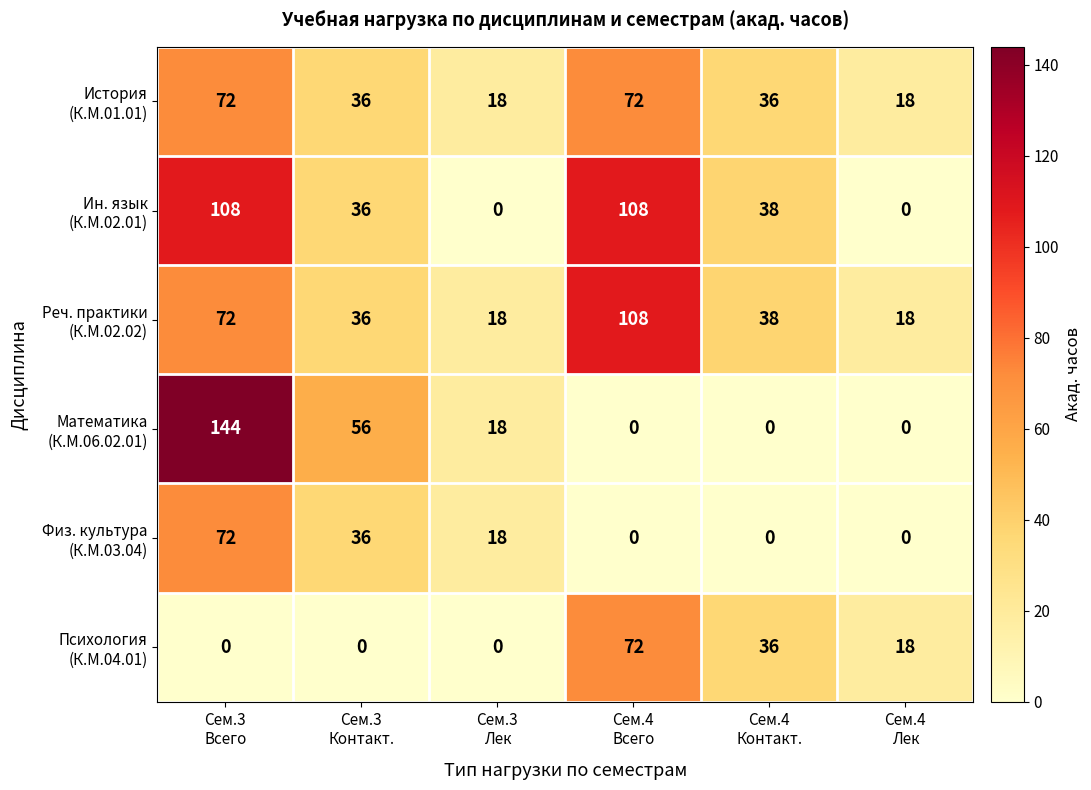

What is the maximum value shown in the chart?

144